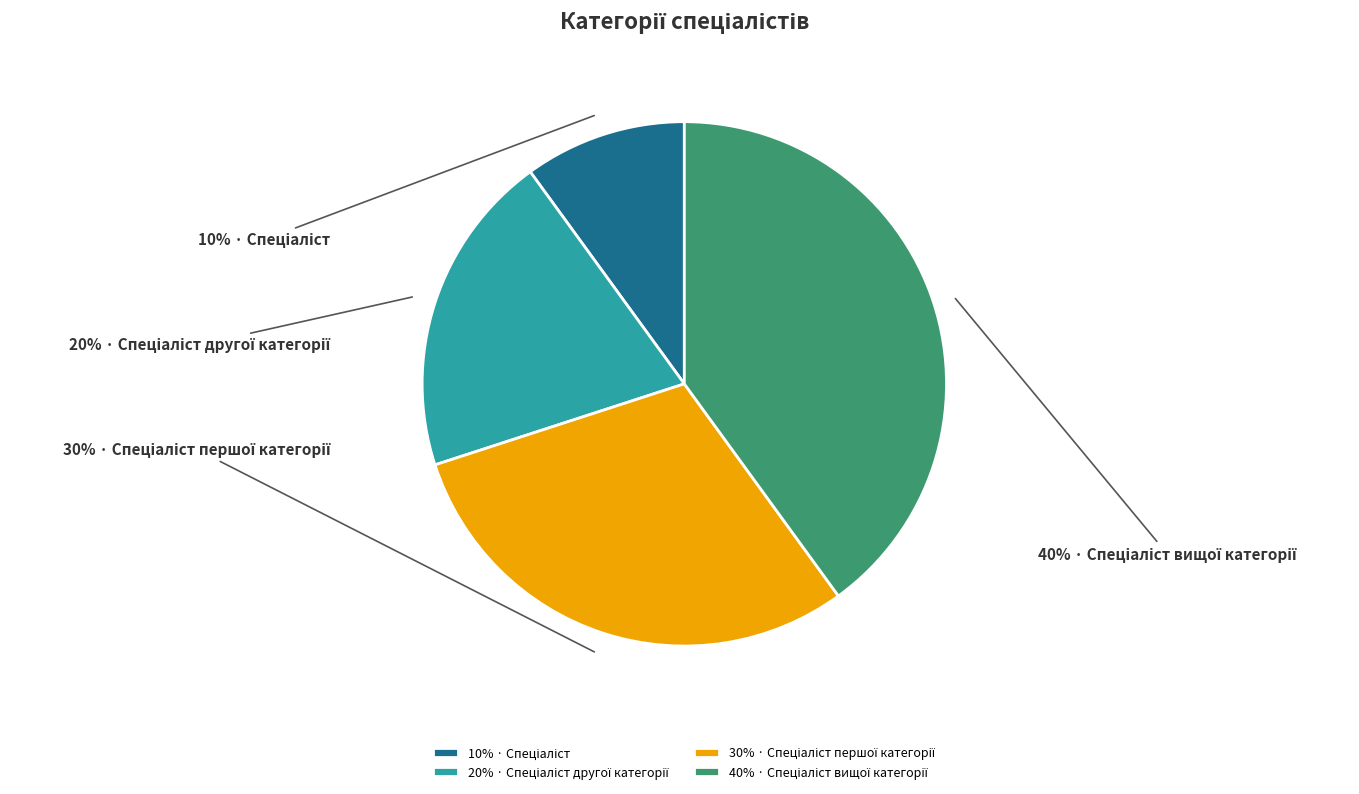

To the nearest percent, what is the average slice percentage?

25%